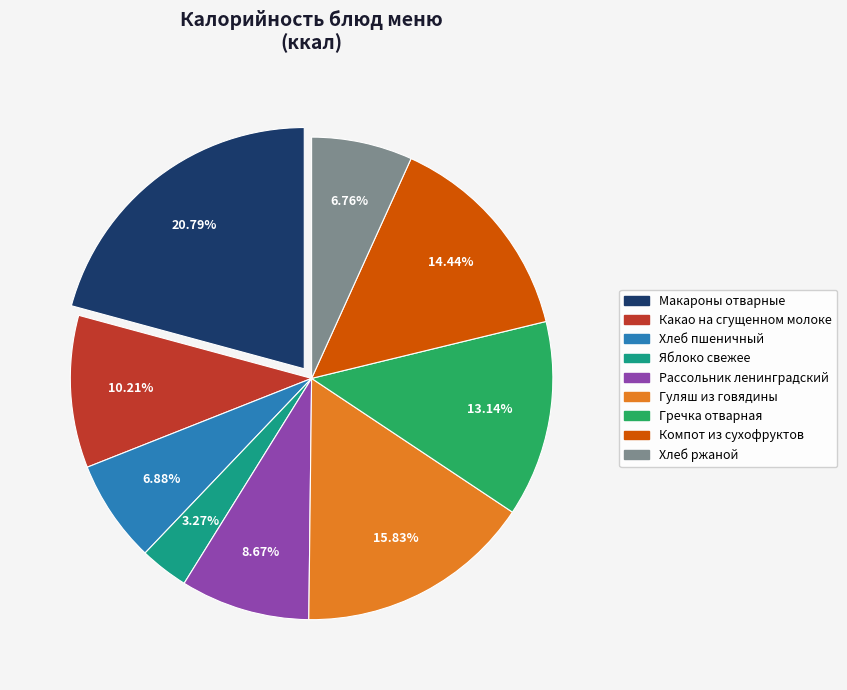

Which slice is the smallest?

Яблоко свежее